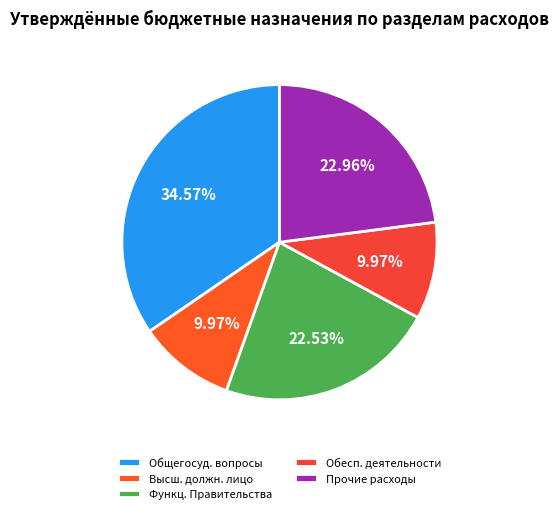

What portion of the pie excludes Прочие расходы?

77.0%